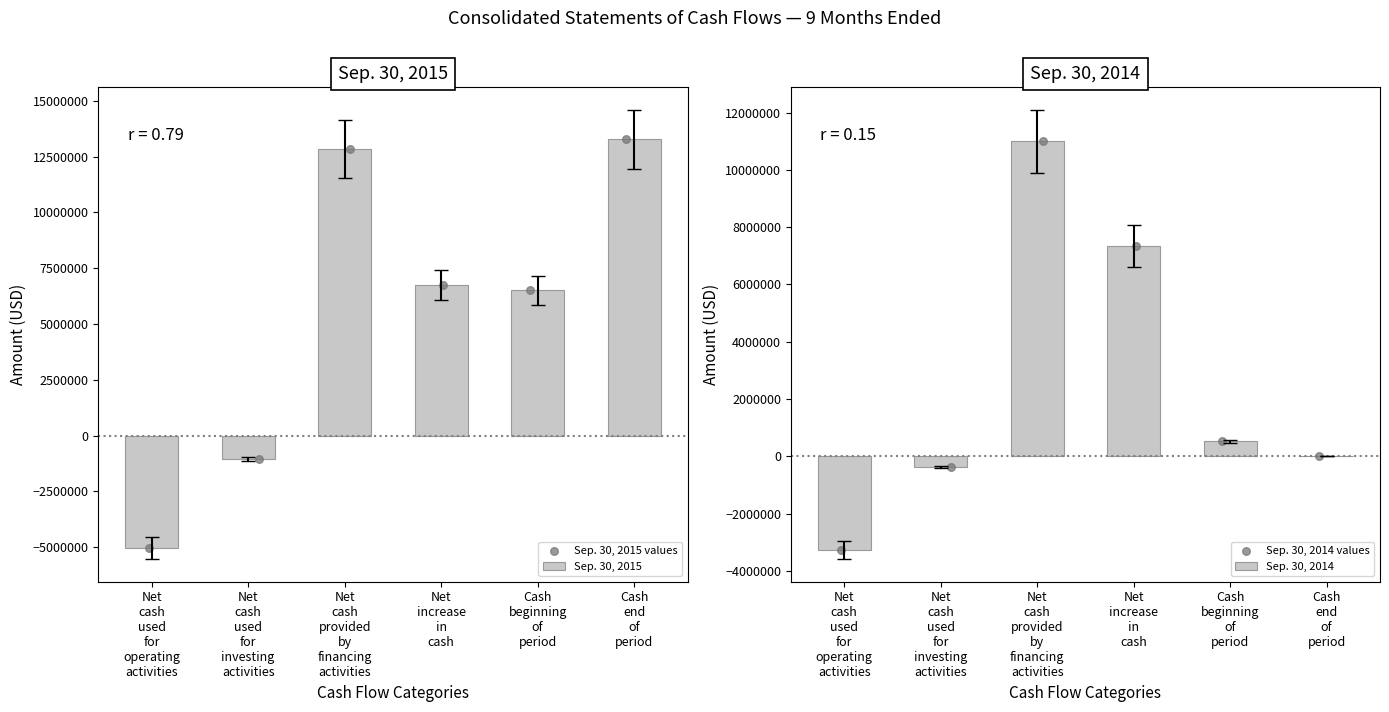

What are all the series names shown in the legend?

Sep. 30, 2015, Sep. 30, 2015 values, Sep. 30, 2014, Sep. 30, 2014 values